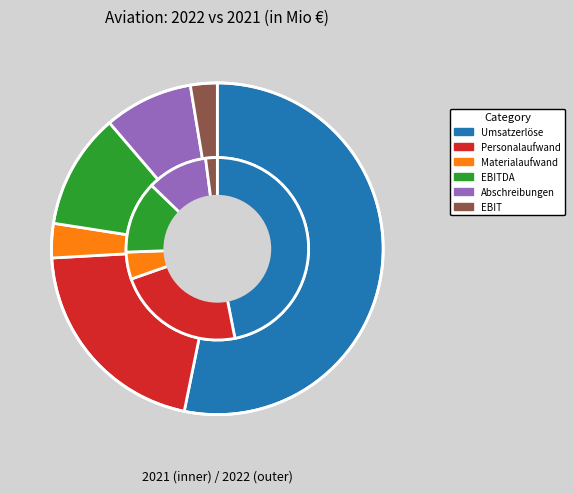

To the nearest percent, what percentage of the pie is Umsatzerlöse?

47%